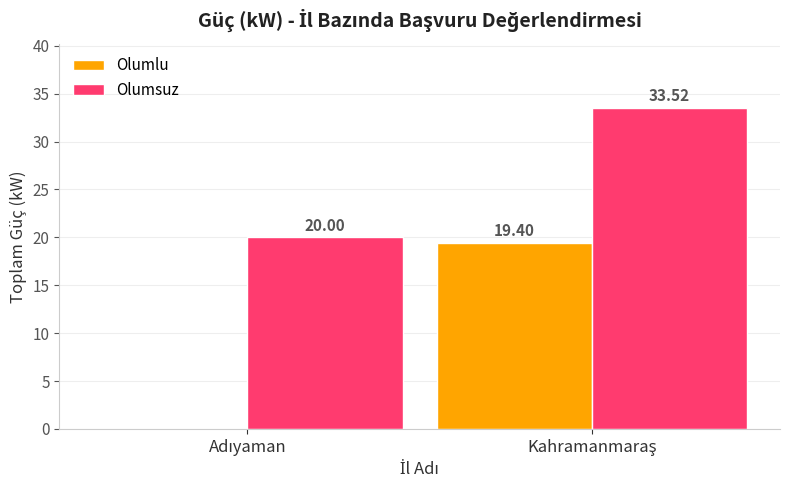

Which series has the largest total across all categories?

Olumsuz